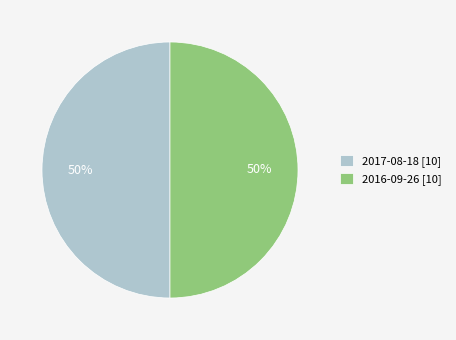

To the nearest percent, what percentage of the pie is 2017-08-18 [10]?

50%